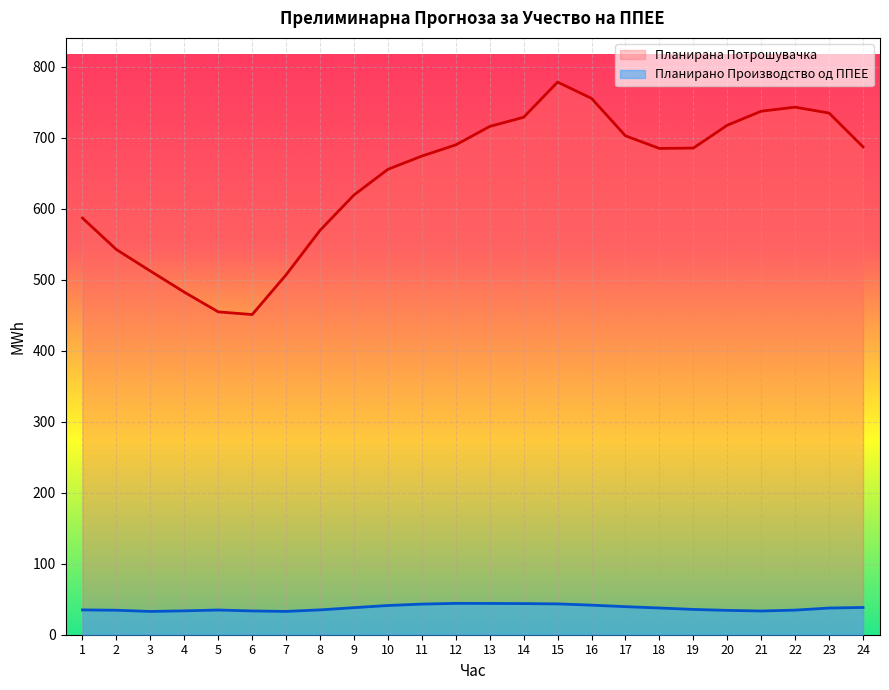

How many lines are shown in the chart?

2